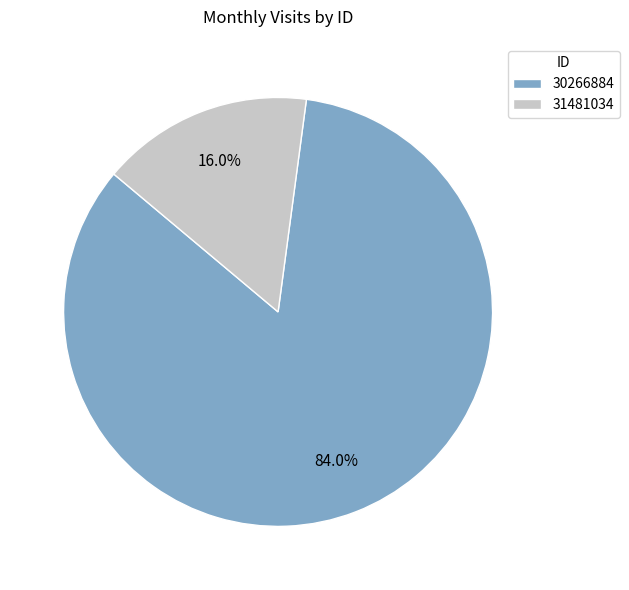

Rank the categories by value from highest to lowest.

30266884, 31481034